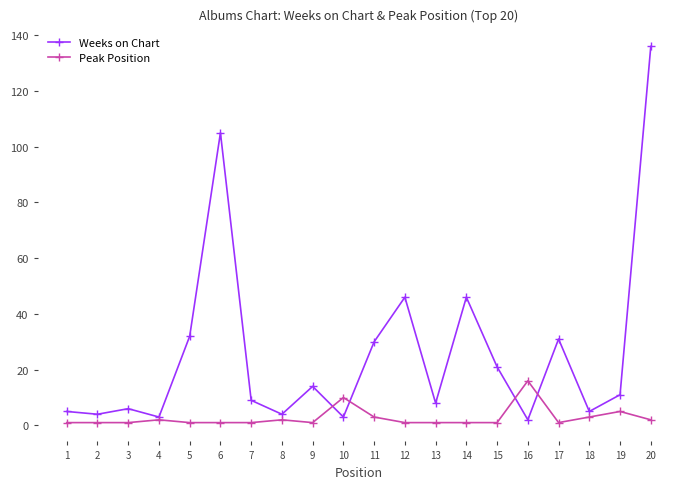

Which series changed the most between 13 and 20?

Weeks on Chart